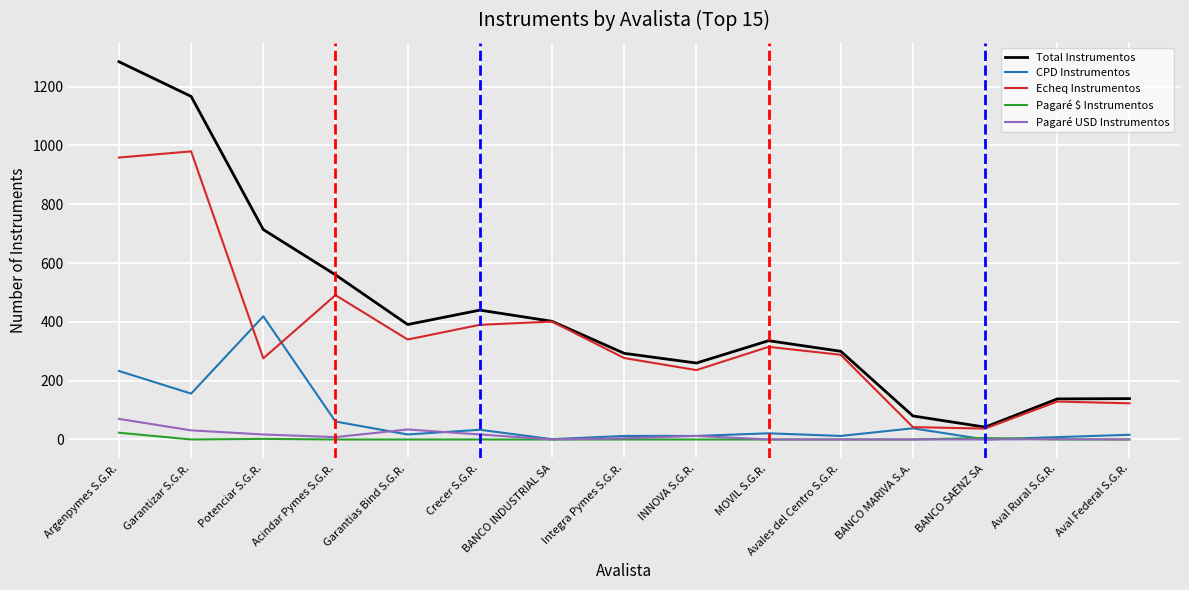

Which series changed the most between Acindar Pymes S.G.R. and Aval Federal S.G.R.?

Total Instrumentos